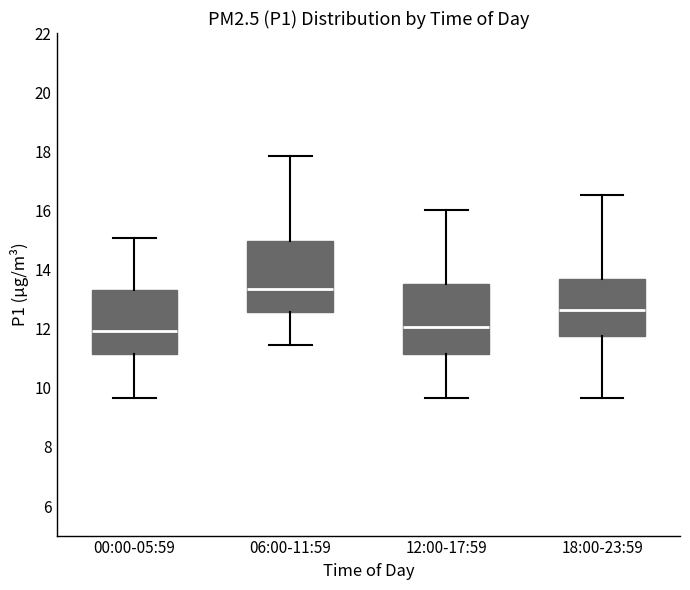

Reading left to right, read every box against the y-axis: the position of its median line, the range the box covers, and the ends of its whiskers. The values are not printed on the chart, so give them approximately, as read against the axis.

00:00-05:59: median 12.0, box 11.2 to 13.4, whiskers 9.6 to 15.0
06:00-11:59: median 13.4, box 12.6 to 15.0, whiskers 11.4 to 17.8
12:00-17:59: median 12.0, box 11.2 to 13.4, whiskers 9.6 to 16.0
18:00-23:59: median 12.6, box 11.8 to 13.6, whiskers 9.6 to 16.6